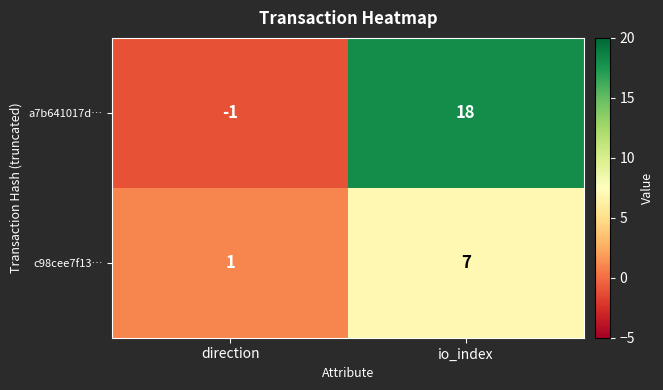

Is it true that c98cee7f13… equals 1 at direction?

True